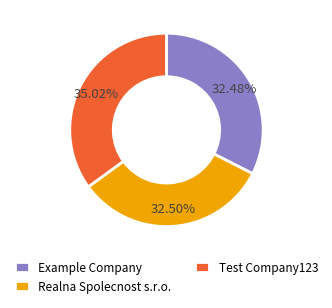

Combined, do Realna Spolecnost s.r.o. and Example Company account for over 50%?

Yes